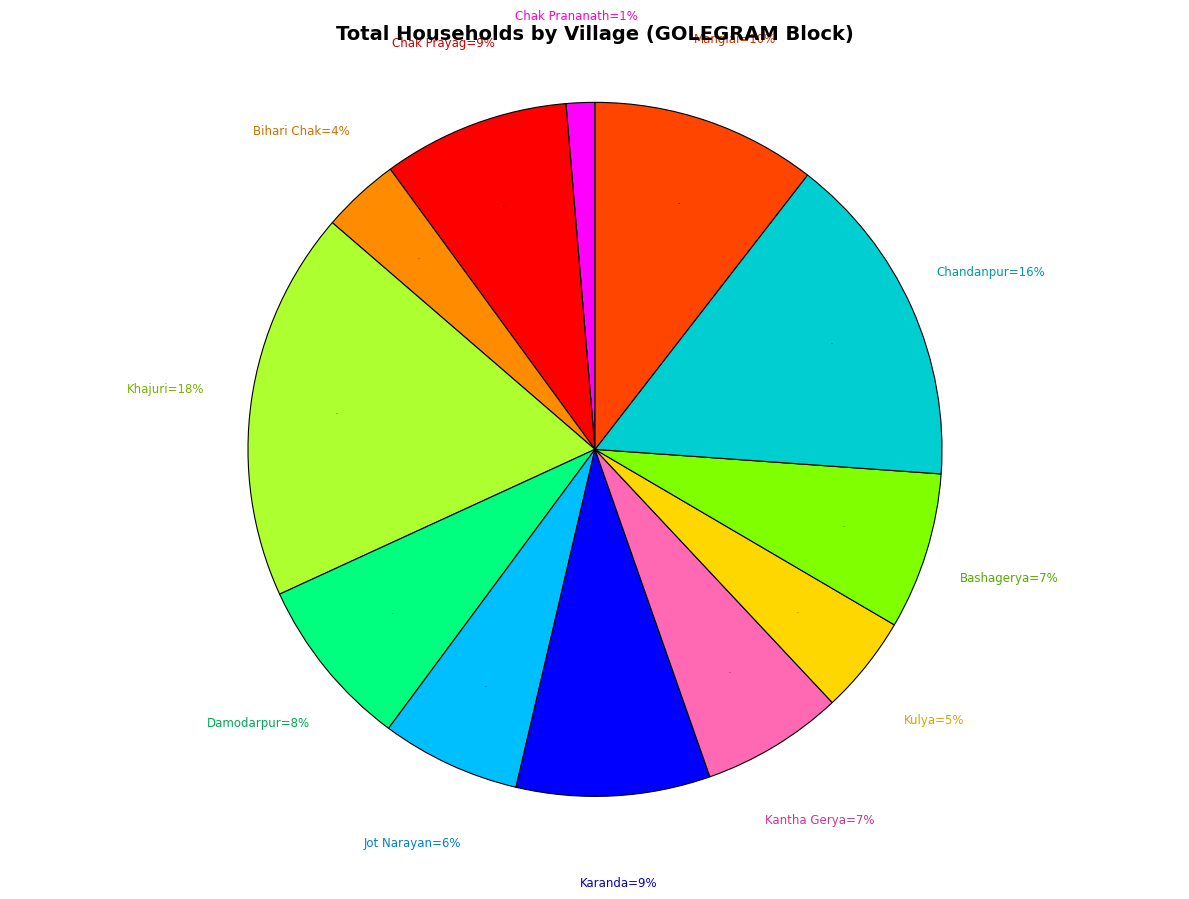

Which category has the smallest portion of the pie?

Chak Prananath